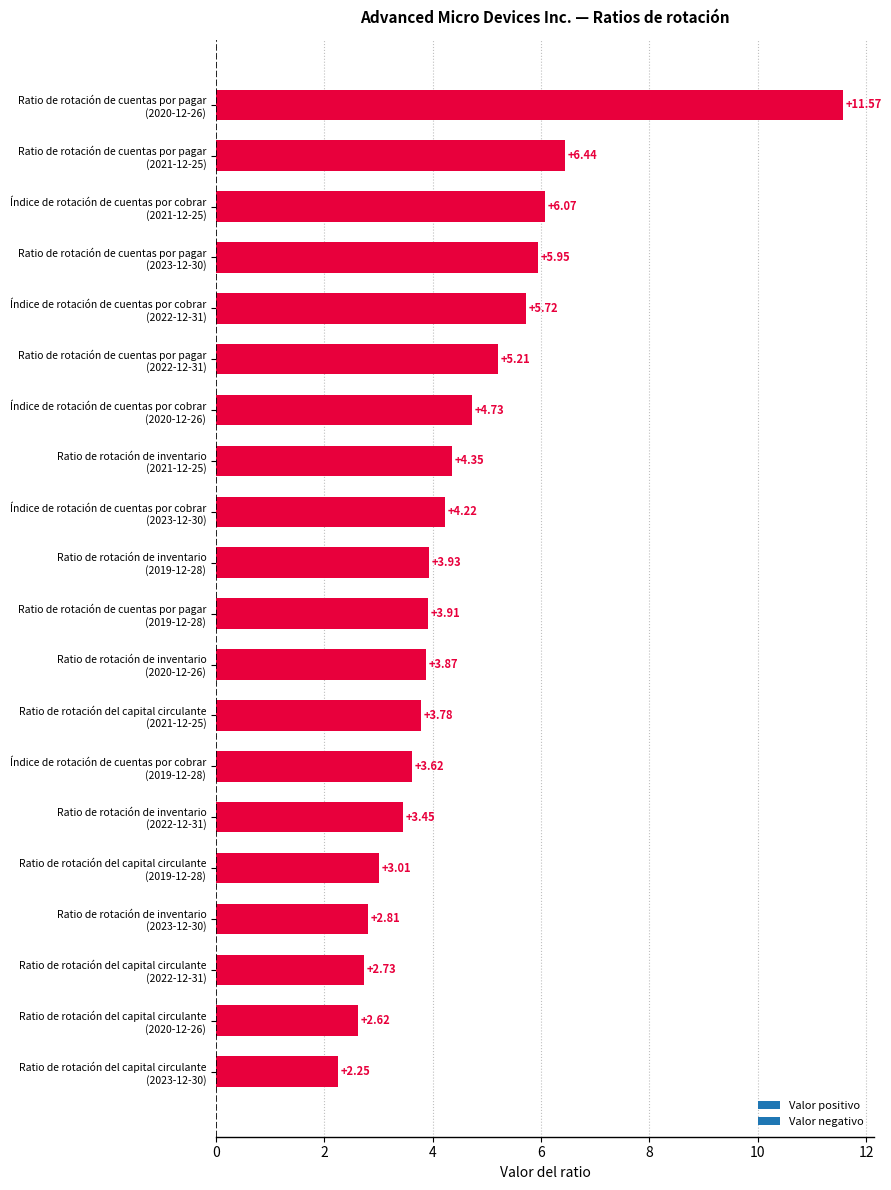

What is the difference between the maximum and minimum values?

9.3